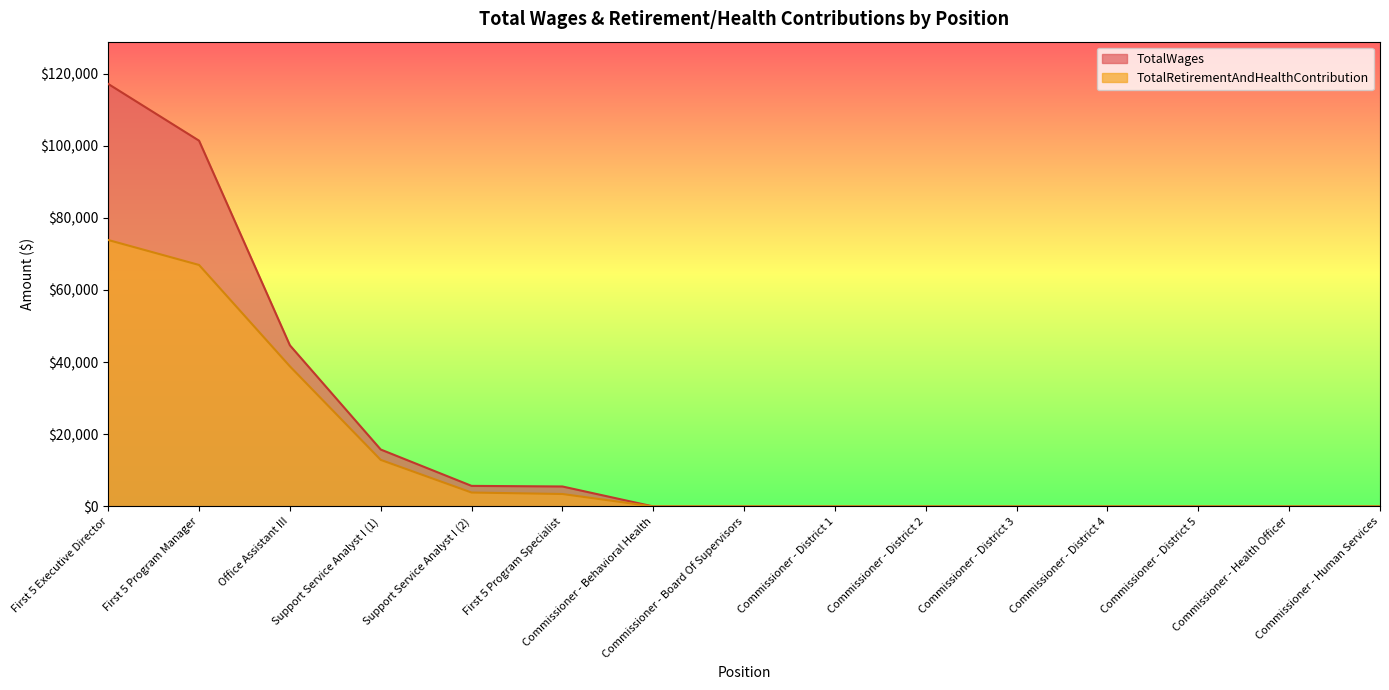

Is the value of TotalRetirementAndHealthContribution at Commissioner - District 5 greater than the value of TotalWages at Commissioner - District 1?

No